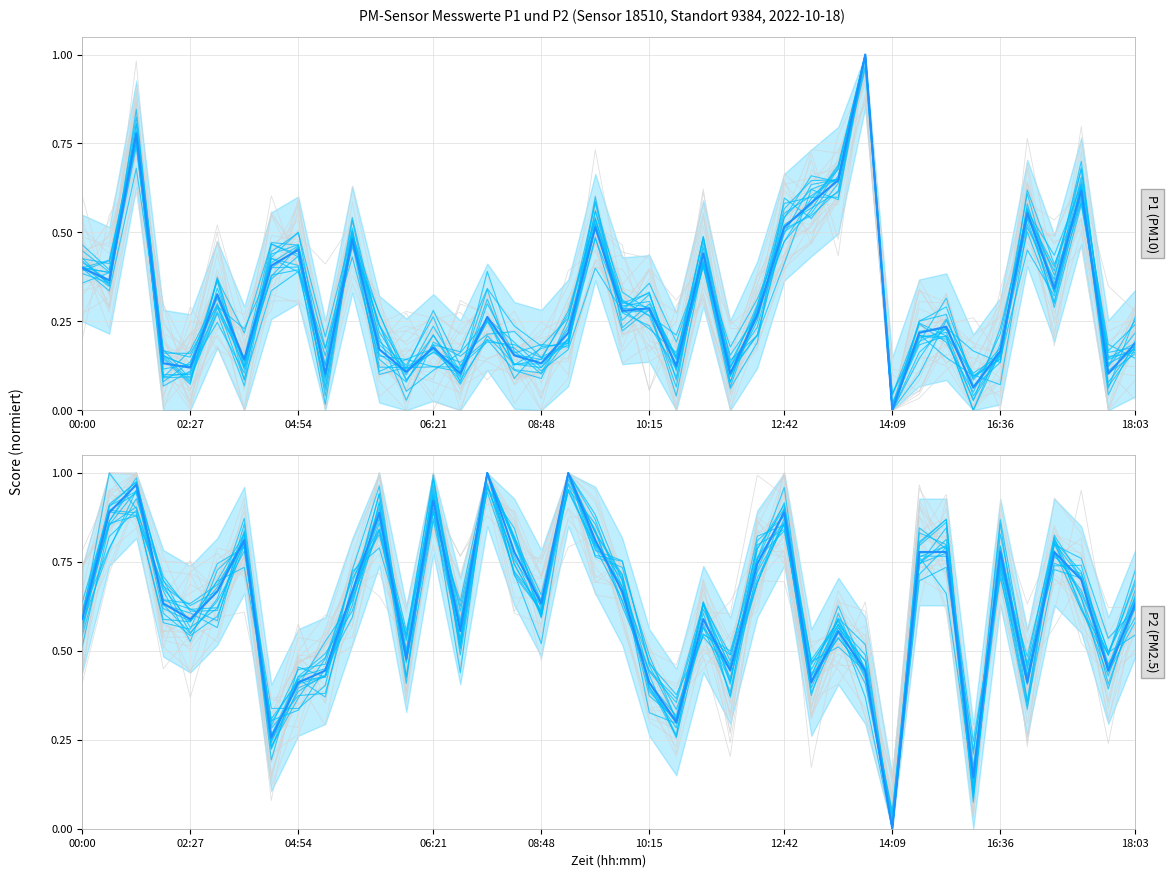

Which series has the largest total across all categories?

P2 (mean)